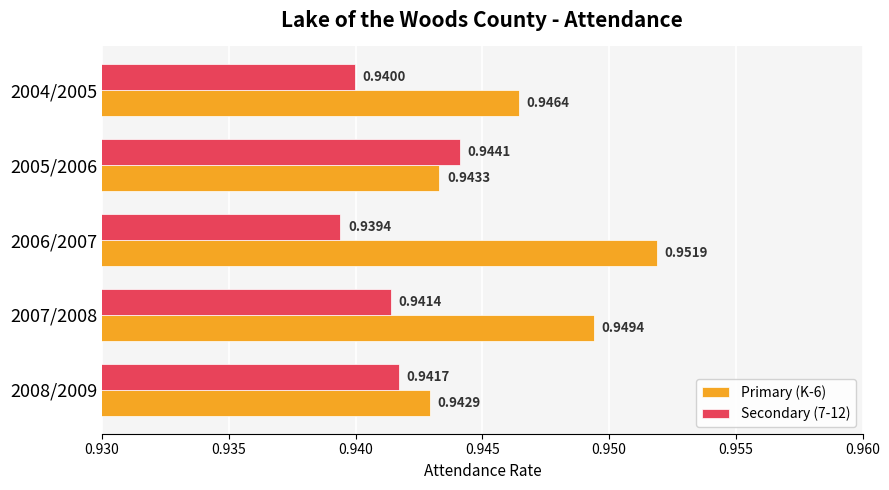

Which series has the widest spread of values?

Primary (K-6)